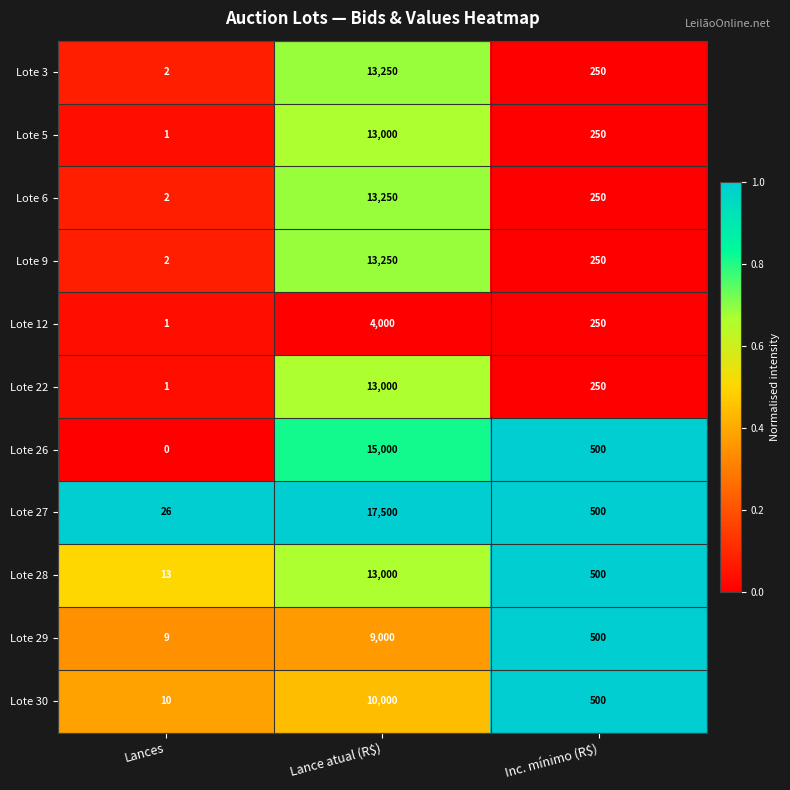

What is the sum of all Lote 12 values?

4251